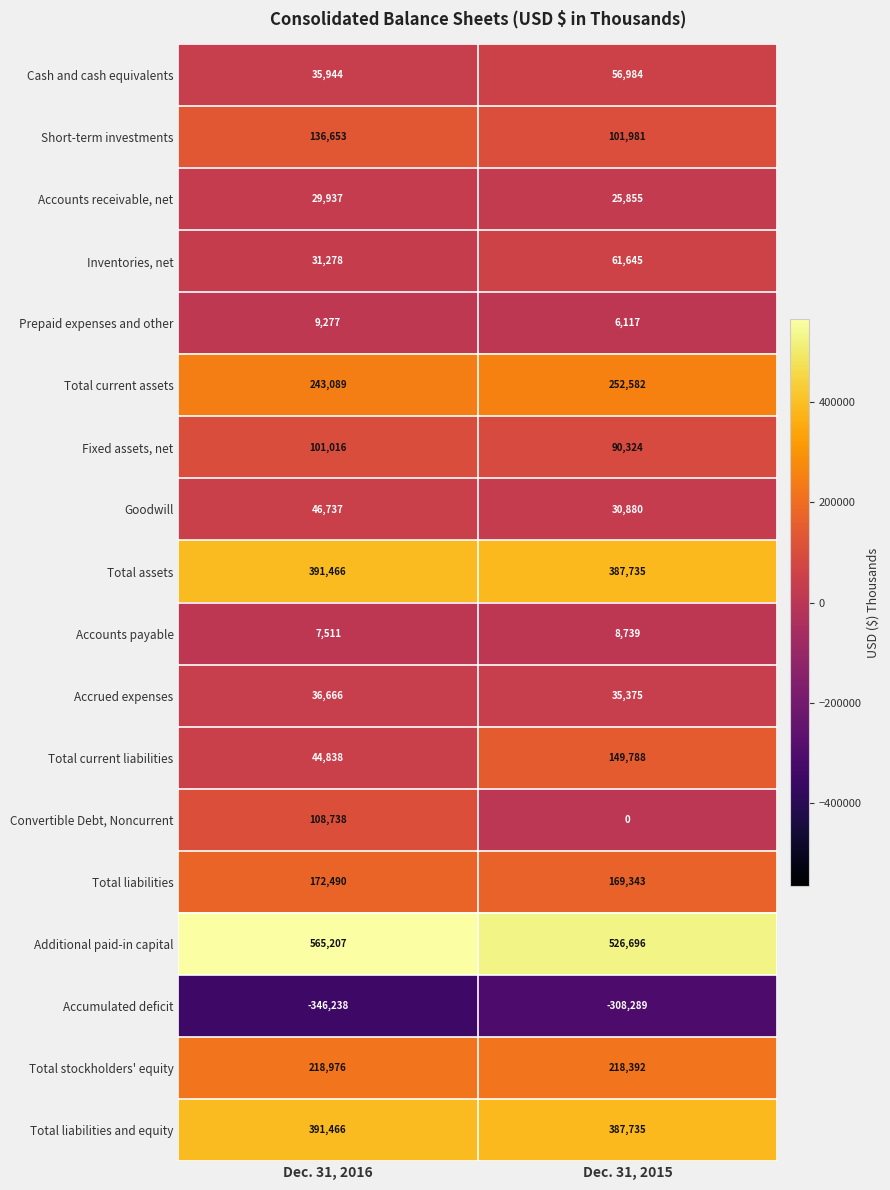

True or false: Short-term investments has a value of 90720 at Dec. 31, 2016.

False